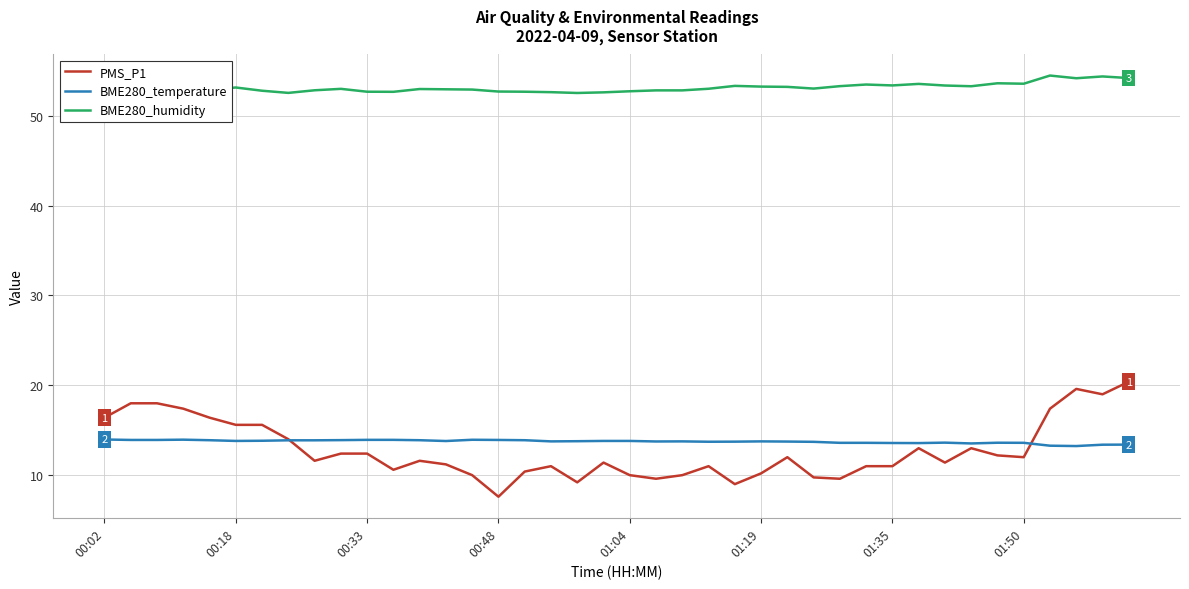

Rank the series by their maximum value, from lowest to highest.

BME280_temperature, PMS_P1, BME280_humidity